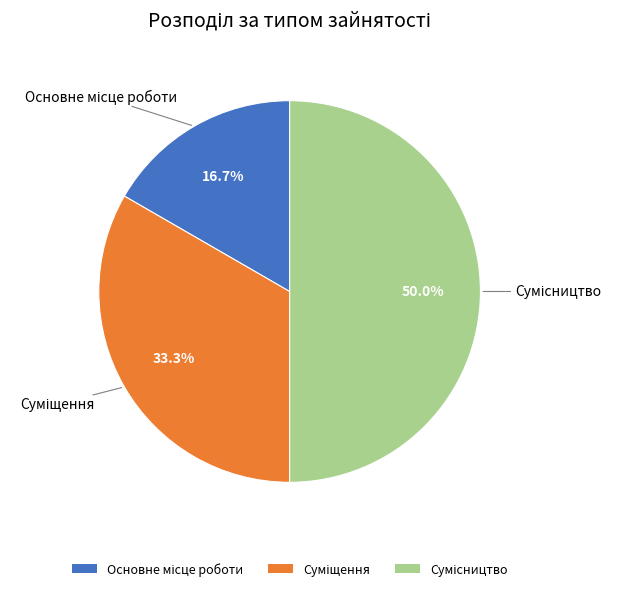

Between Суміщення and Основне місце роботи, which is larger?

Суміщення